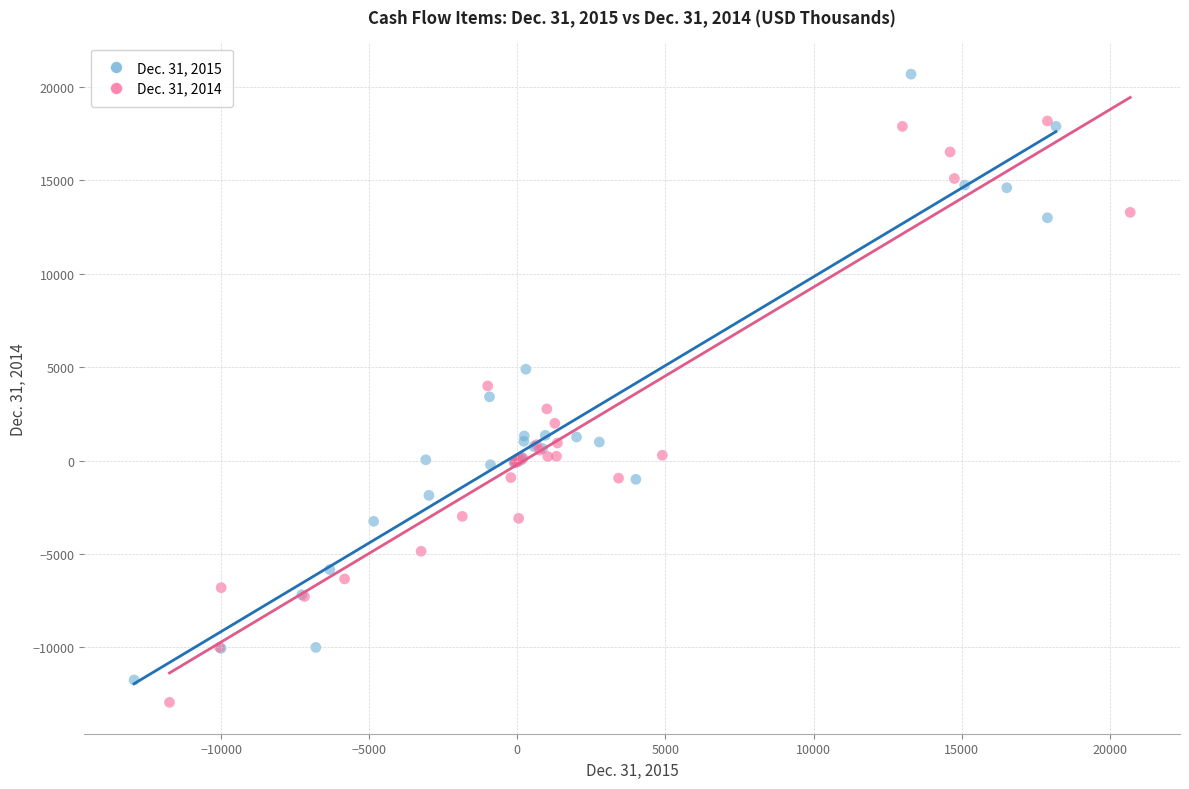

What are all the series names shown in the legend?

Dec. 31, 2015, Dec. 31, 2014